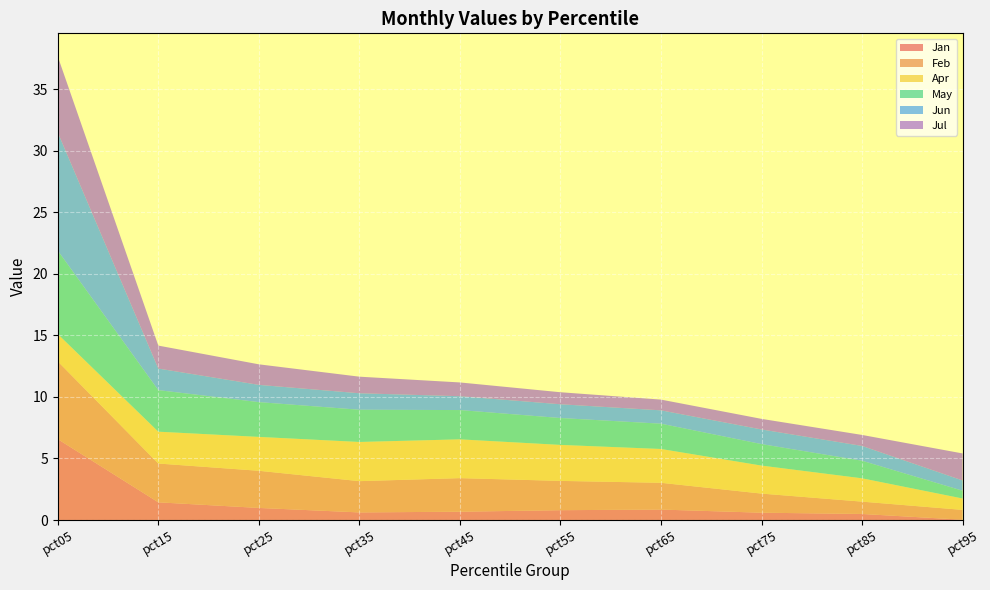

Reading left to right, list all the values displayed in this chart.

Jan: 6.6	1.4	1.0	0.6	0.7	0.8	0.9	0.6	0.5	0.0
Feb: 6.3	3.2	3.0	2.5	2.7	2.4	2.2	1.6	1.0	0.8
Apr: 2.2	2.6	2.8	3.2	3.1	2.9	2.7	2.3	1.9	0.9
May: 6.8	3.4	2.8	2.6	2.4	2.2	2.1	1.7	1.4	0.6
Jun: 9.6	1.8	1.4	1.3	1.1	1.1	1.1	1.2	1.2	0.8
Jul: 6.2	1.9	1.7	1.3	1.1	1.0	0.9	0.9	0.9	2.2